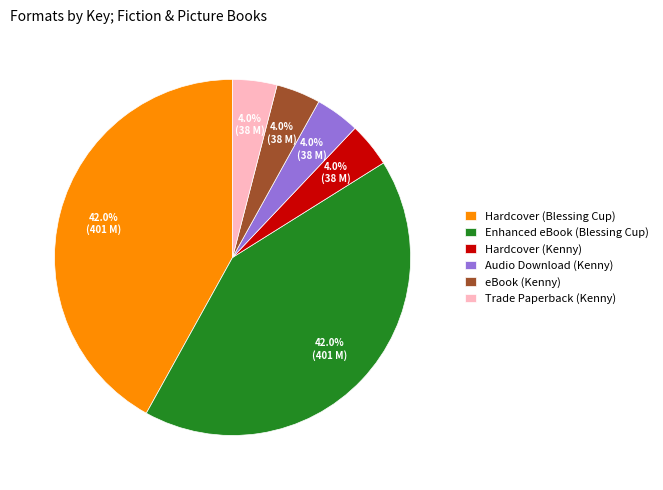

Is Hardcover (Blessing Cup) the majority of the pie?

No